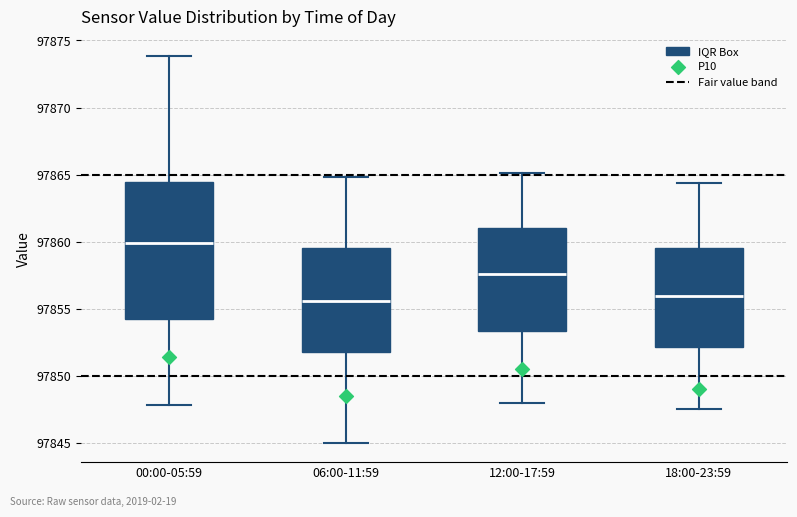

Which box is the tallest, from its lower edge to its upper edge?

00:00-05:59